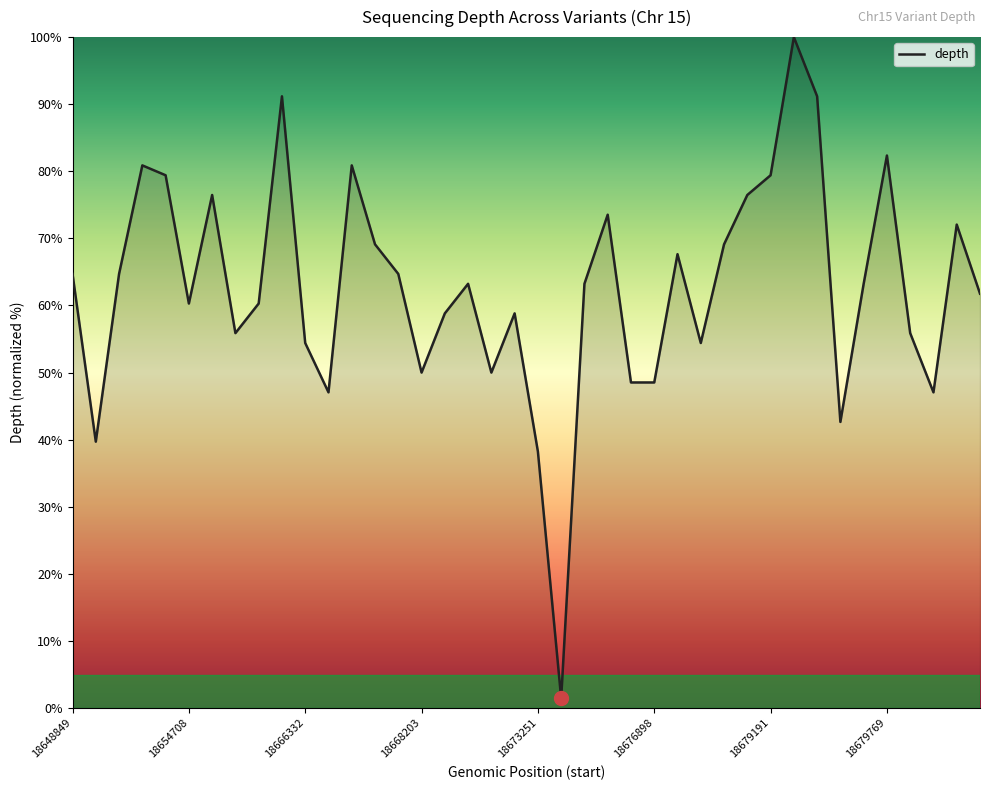

What is the difference between the maximum and minimum values?

98.5